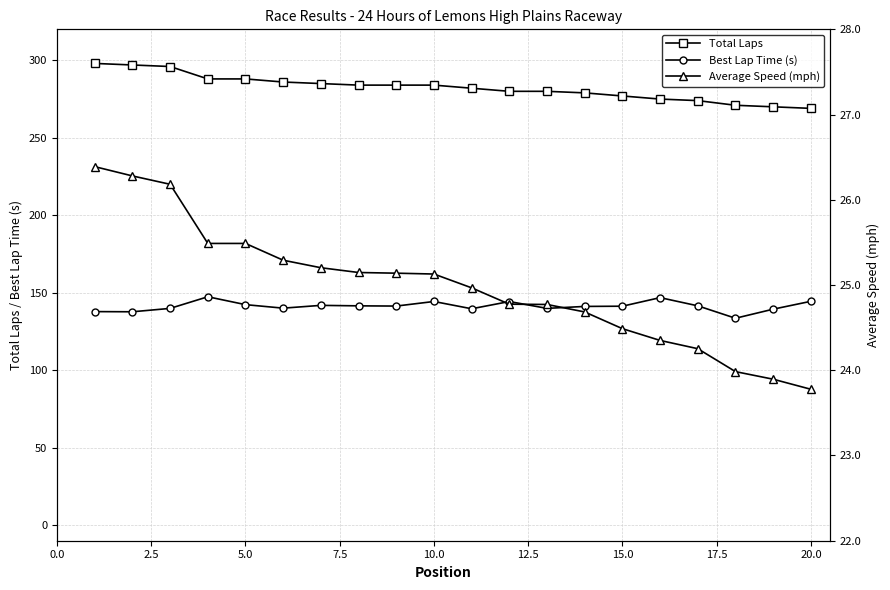

True or false: Total Laps and Average Speed (mph) cross at least once.

False